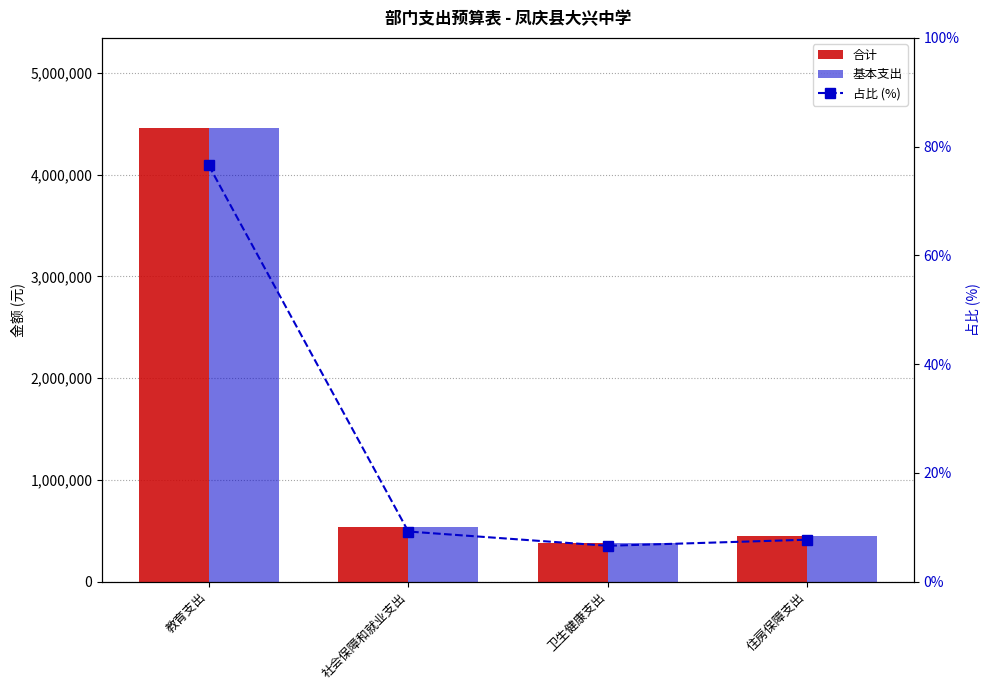

What is the greatest value displayed?

4455550.1